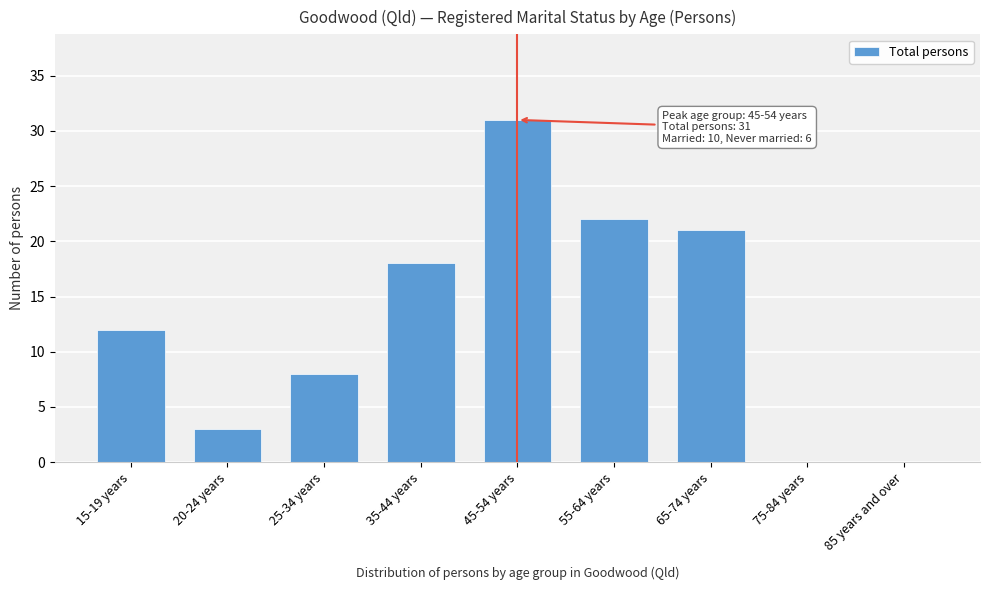

Reading left to right, what are all the values shown in this chart?

15-19 years=12	20-24 years=3	25-34 years=8	35-44 years=18	45-54 years=31	55-64 years=22	65-74 years=21	75-84 years=0	85 years and over=0